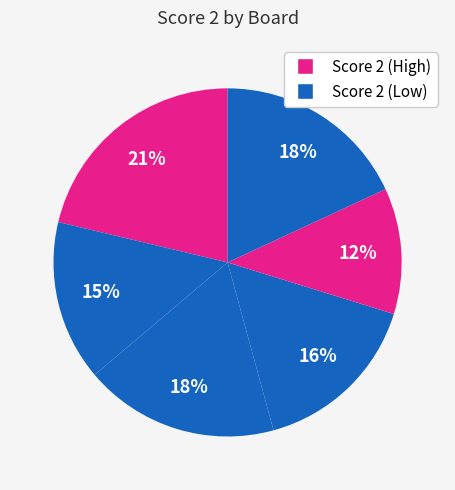

How many segments does this pie chart have?

6